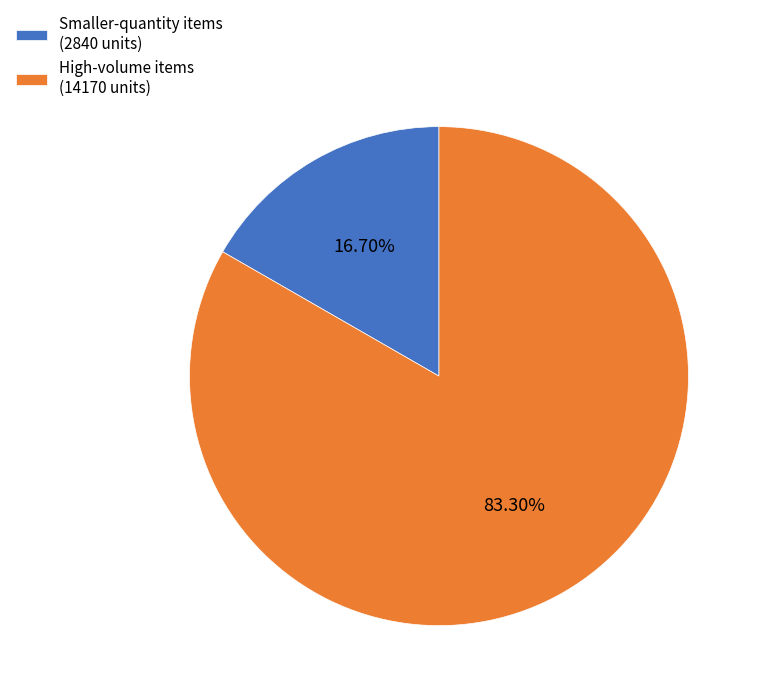

Rank the categories by value from highest to lowest.

High-volume items (14170 units), Smaller-quantity items (2840 units)